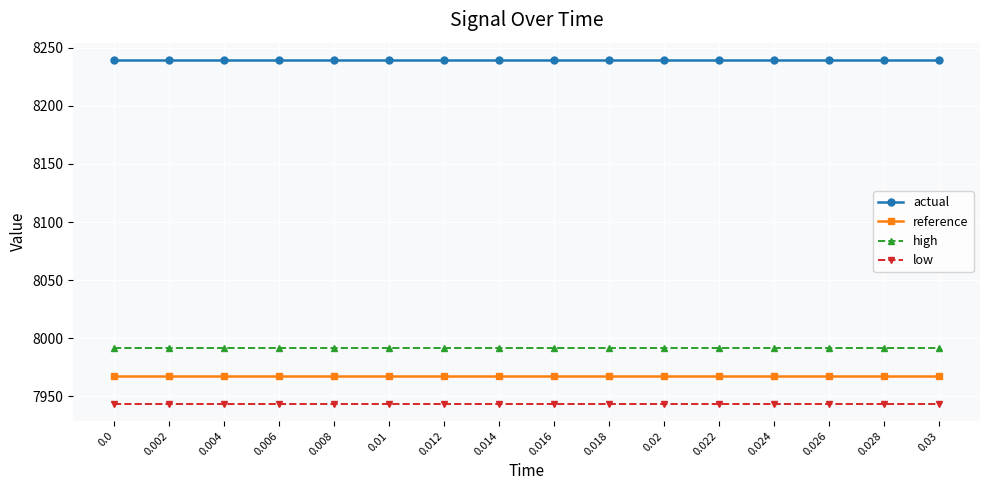

What is the value of the reference point at the 11th from the left?

7967.4